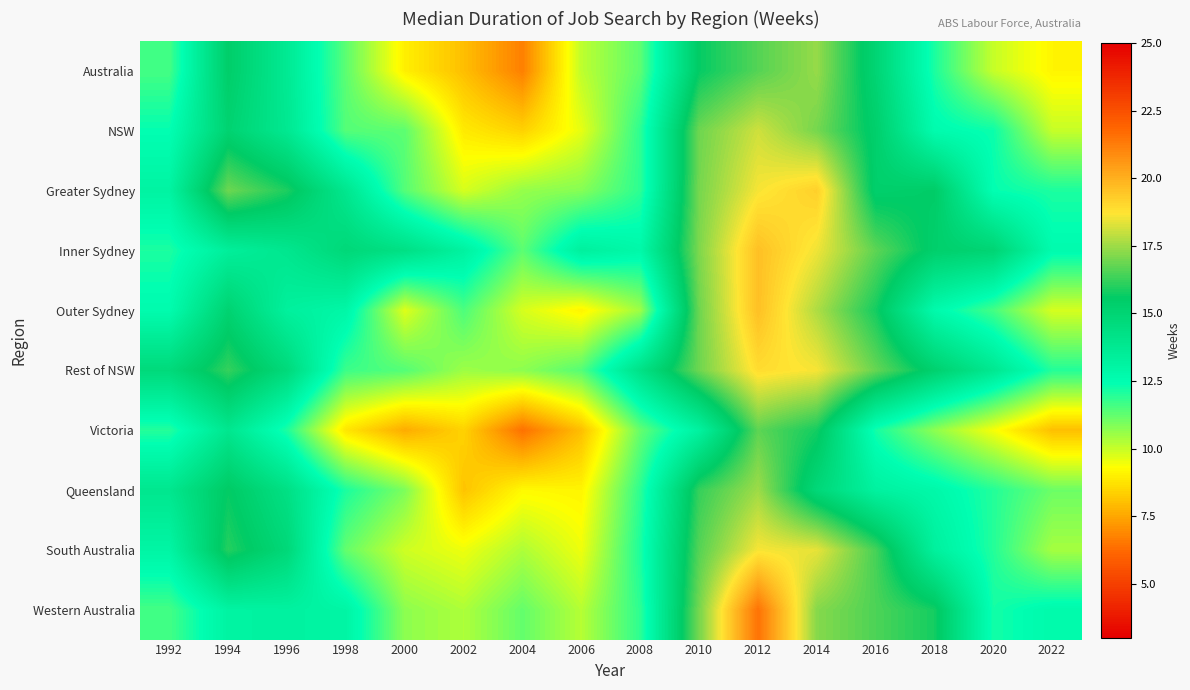

At which category is the sum across all series the highest?

2012